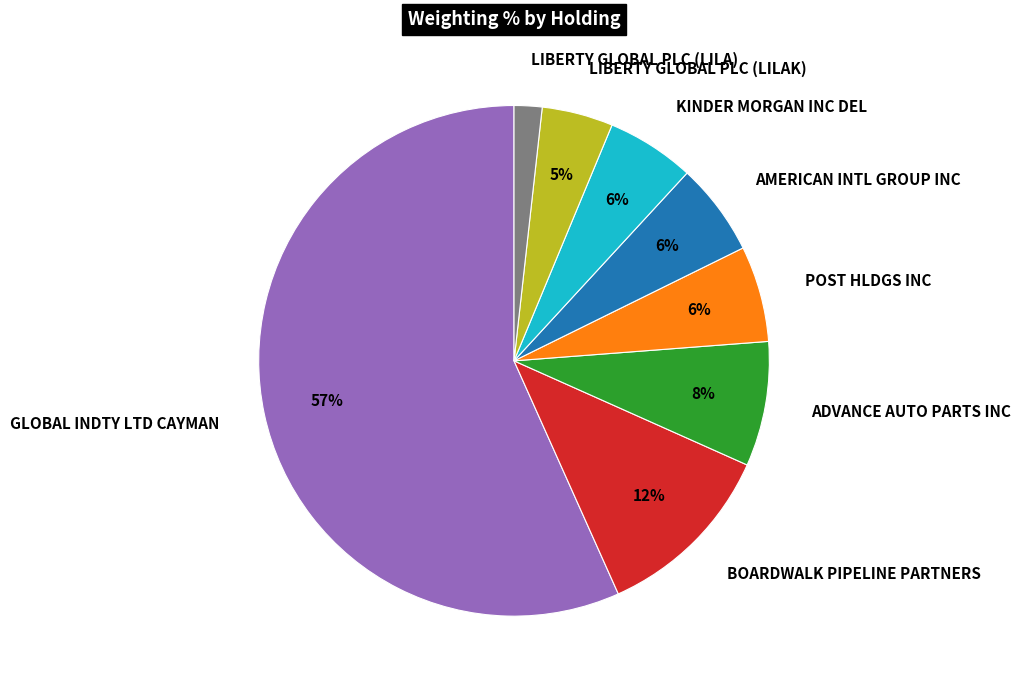

Between GLOBAL INDTY LTD CAYMAN and POST HLDGS INC, which is larger?

GLOBAL INDTY LTD CAYMAN